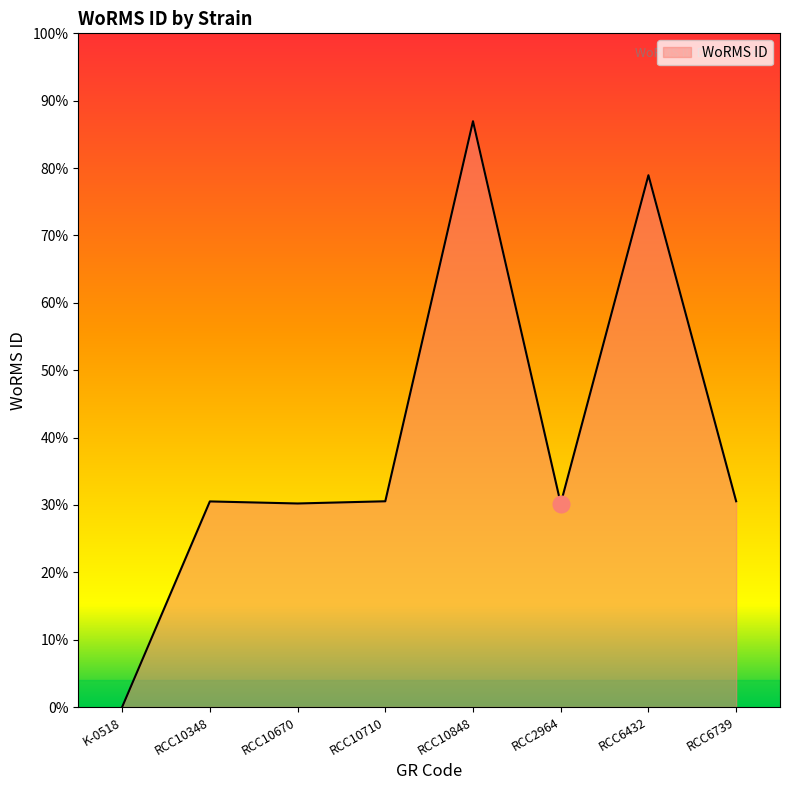

Does the chart display data point markers on the line(s)?

No